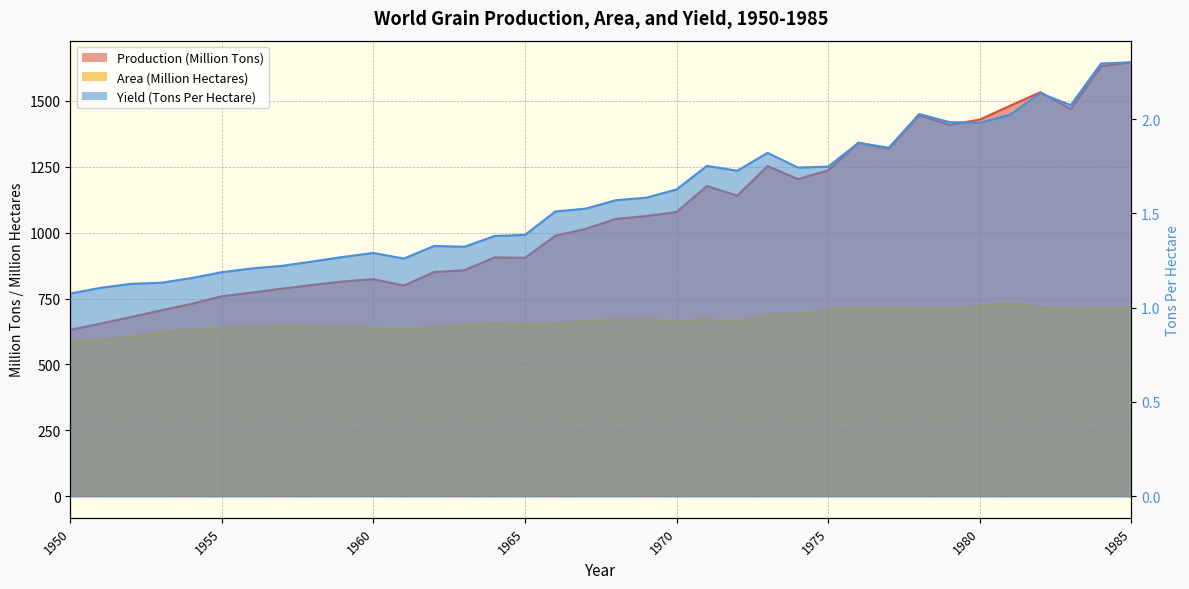

What is the difference between the maximum and minimum values in the Production (Million Tons) series?

1015.5